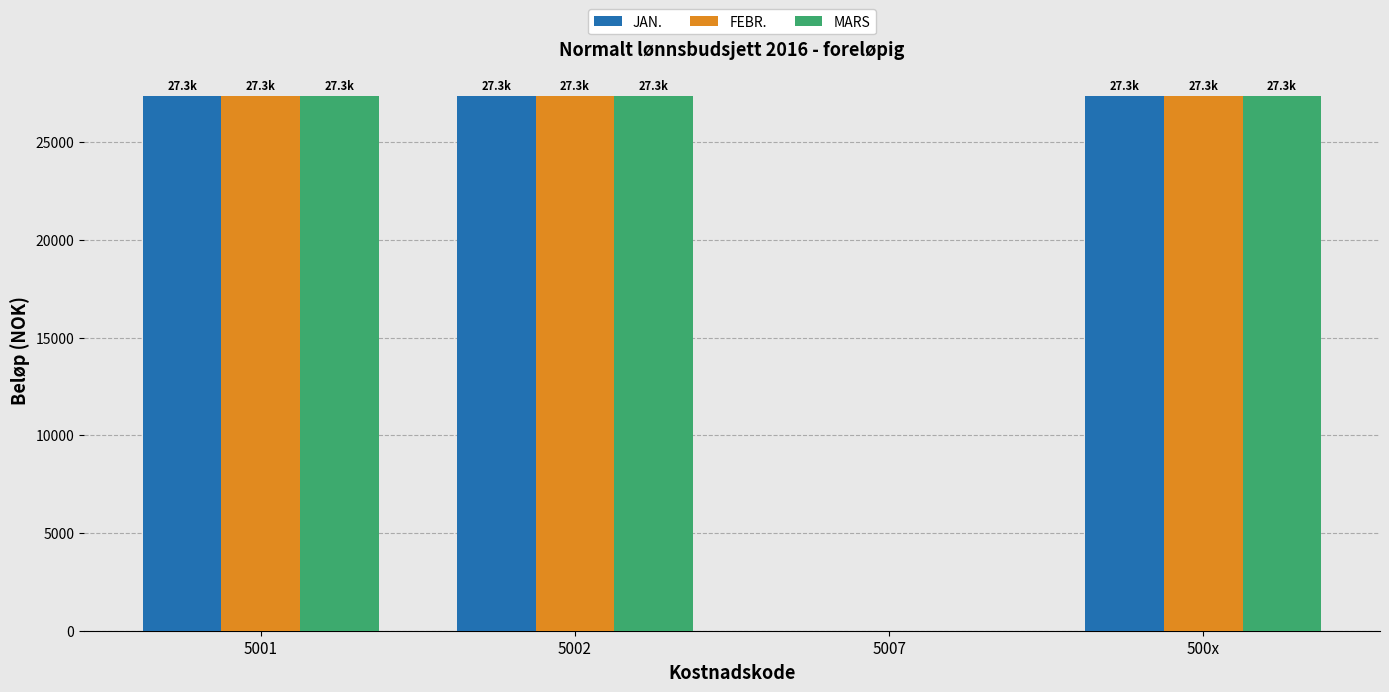

What is the total value across all series at 500x?

82025.1